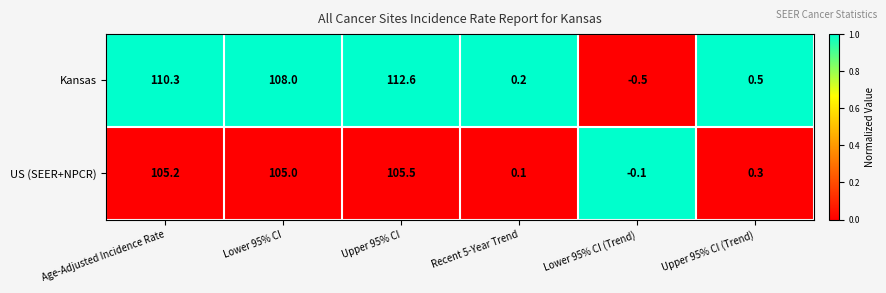

Reading left to right, what are all the values shown in this chart?

Kansas: 110.3	108.0	112.6	0.2	-0.5	0.5
US (SEER+NPCR): 105.2	105.0	105.5	0.1	-0.1	0.3